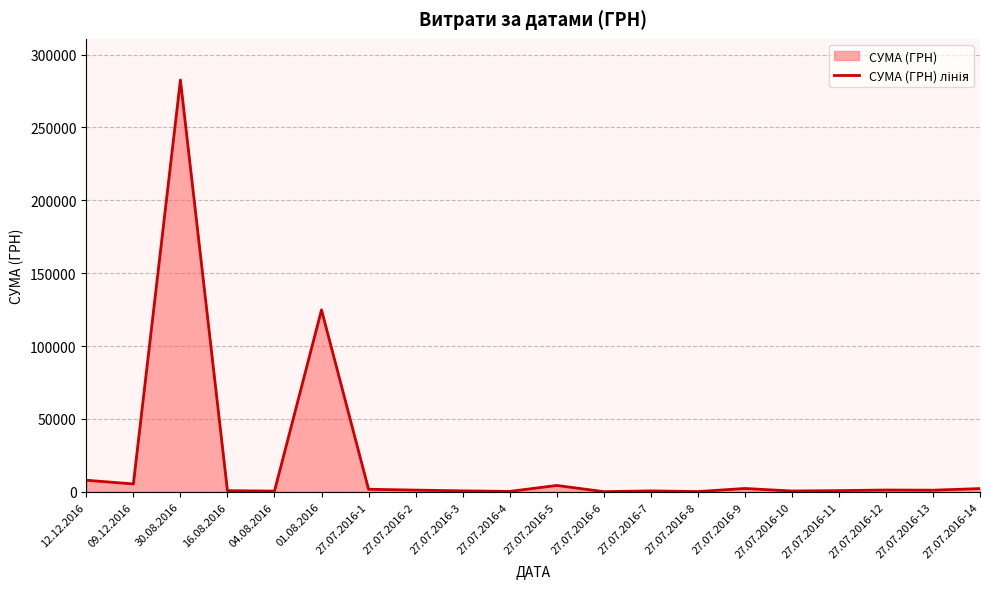

Where is the first local minimum?

09.12.2016